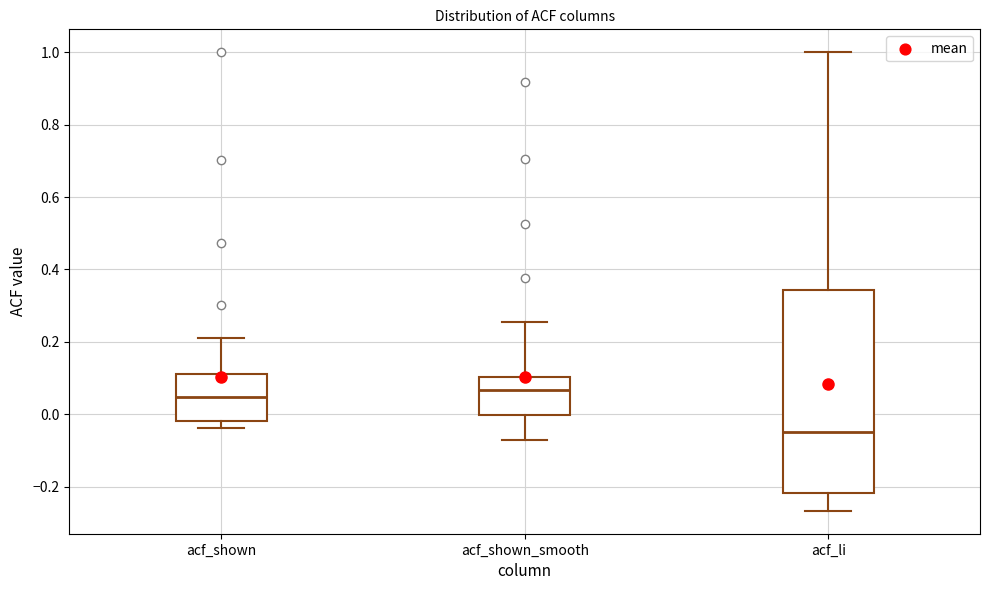

Reading left to right, transcribe this box plot: for each box, give where its median line is, the range the box spans, and where its two whiskers end, as read against the y-axis. The values are not printed on the chart, so give them approximately, as read against the axis.

acf_shown: median 0.04, box -0.02 to 0.12, whiskers -0.04 to 0.22
acf_shown_smooth: median 0.06, box 0.00 to 0.10, whiskers -0.08 to 0.26
acf_li: median -0.06, box -0.22 to 0.34, whiskers -0.26 to 1.00